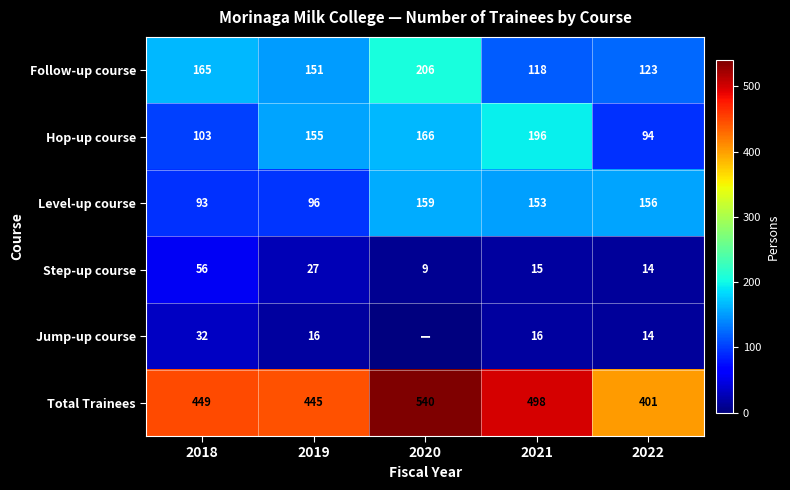

Is the value of Follow-up course at 2020 greater than the value of Level-up course at 2019?

Yes